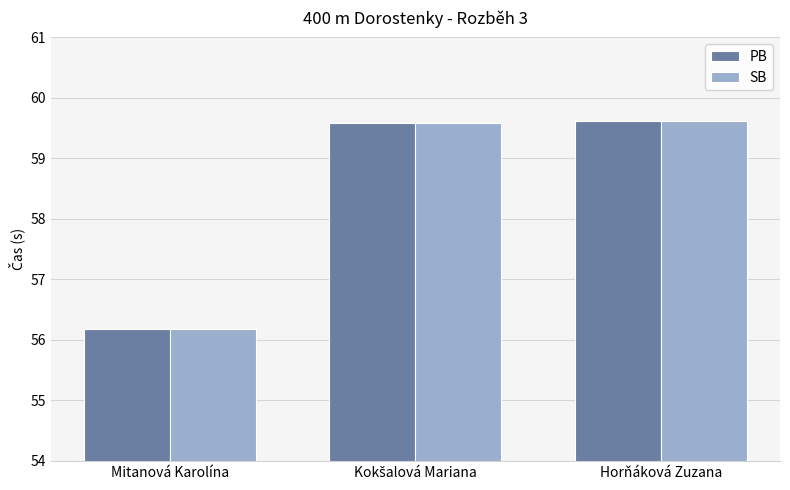

What is the total value across all series at Horňáková Zuzana?

119.2